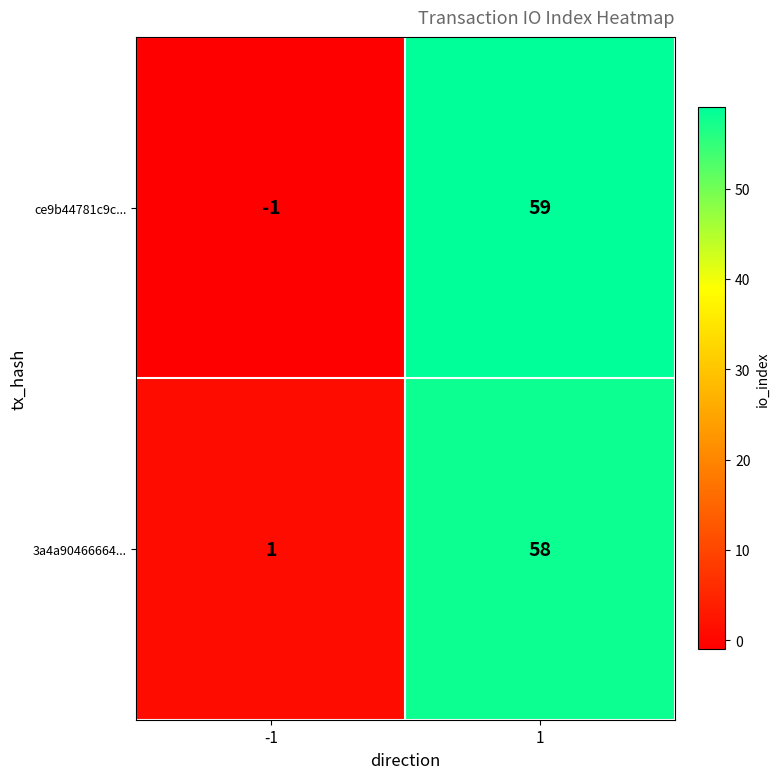

Which series has the largest total across all categories?

3a4a90466664...